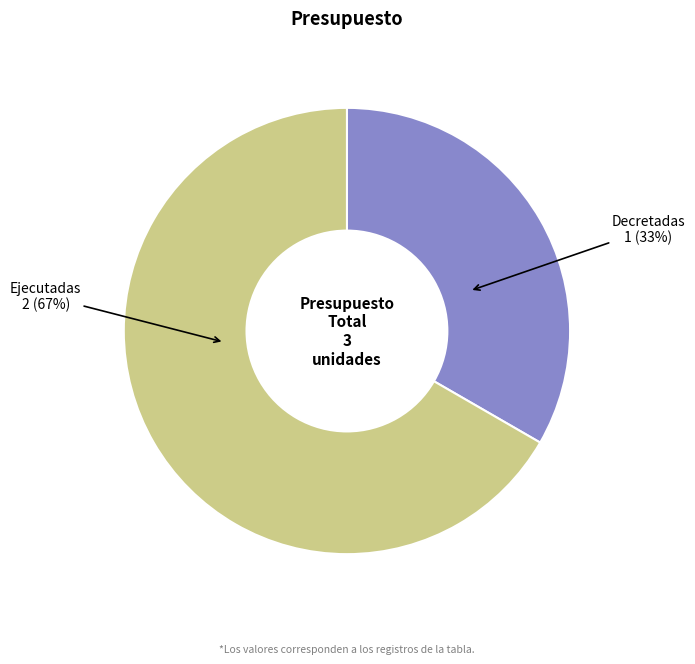

What percentage is the Decretadas slice, to the nearest percent?

33%